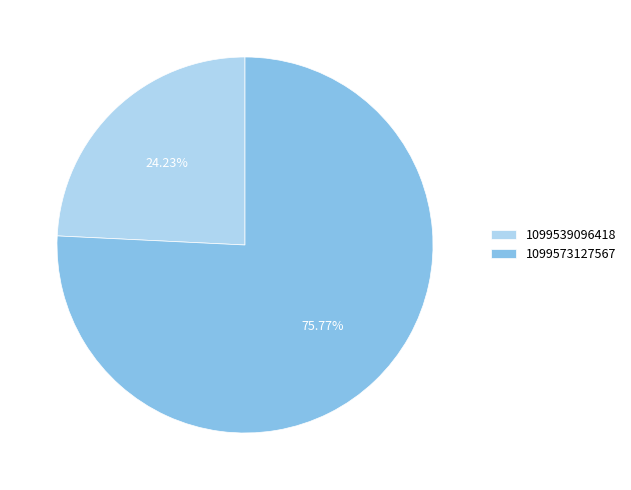

The 1099539096418 slice represents 32% of the pie. True or false?

False